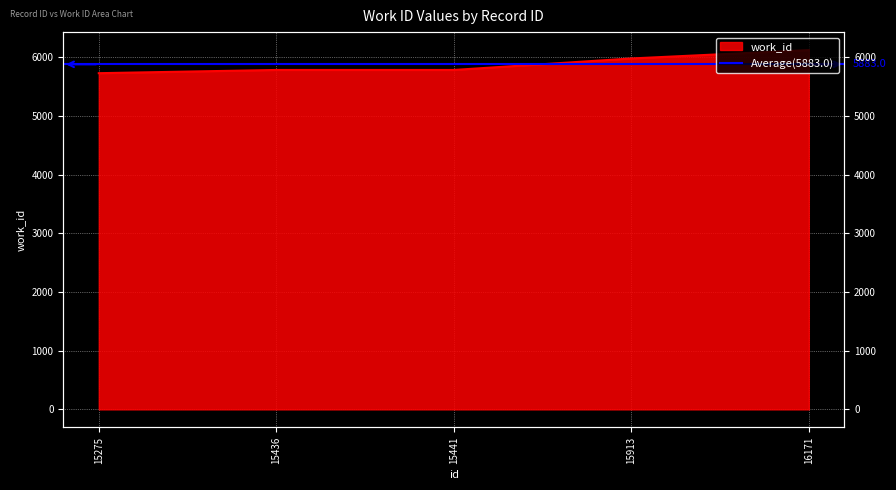

How many data points does each series have?

5